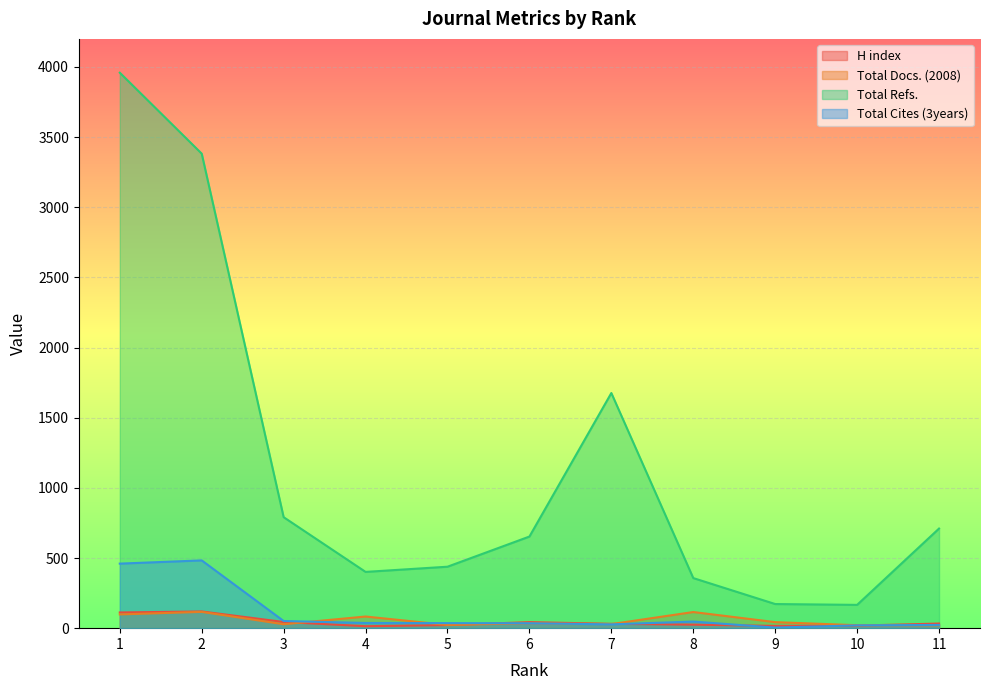

What is the difference between the Total Refs. values at 1 and 5?

3521